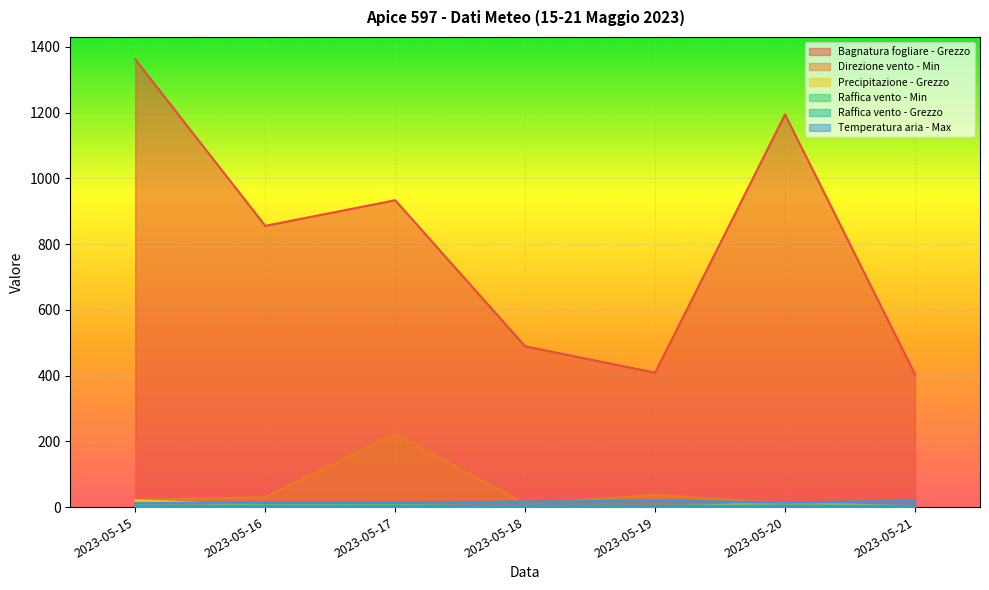

True or false: Direzione vento - Min has more than 1 points higher than both neighbors.

True